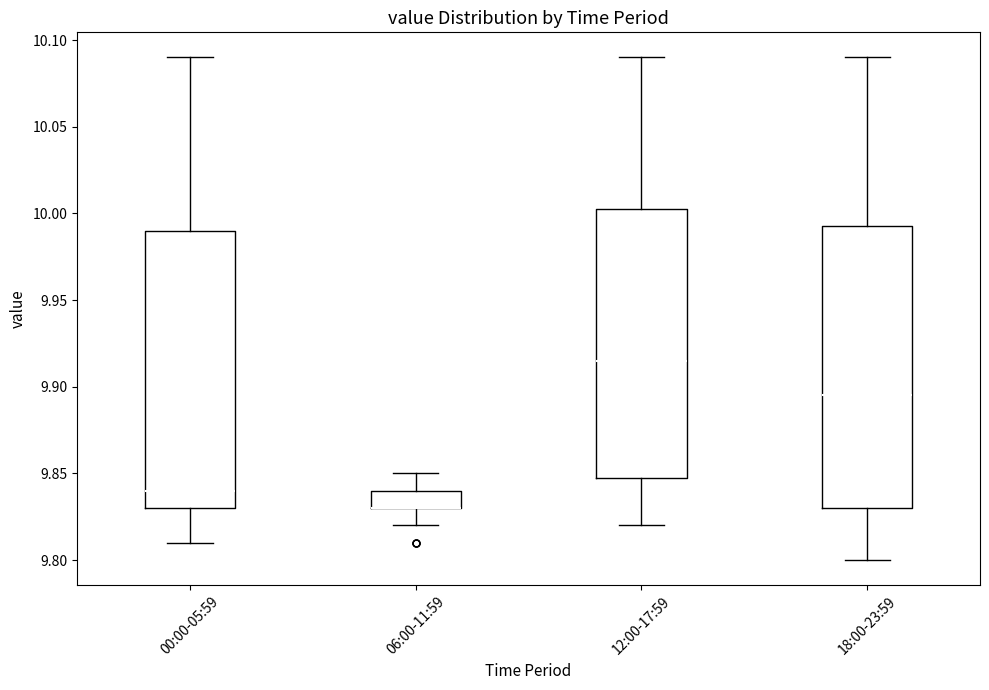

Where does the median line of the box for 18:00-23:59 sit on the y-axis? The values are not printed on the chart, so give them approximately, as read against the axis.

9.895